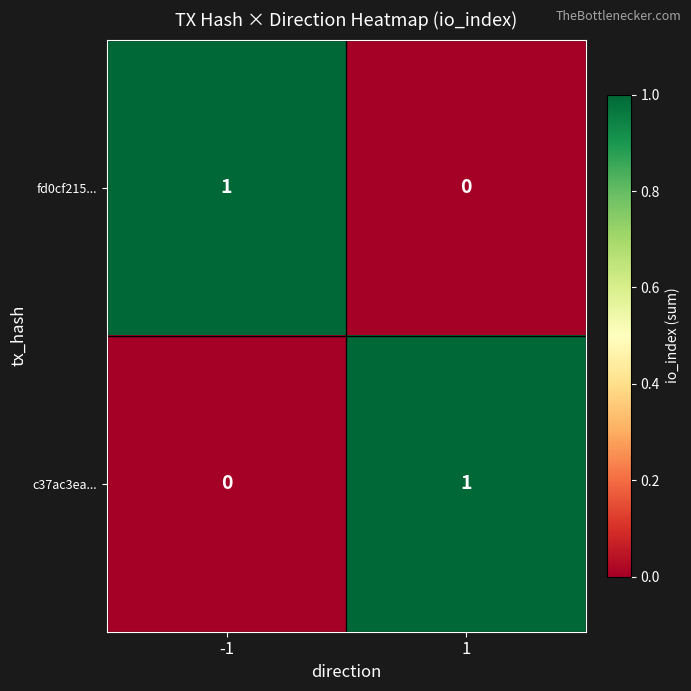

Count the number of categories in the chart.

2